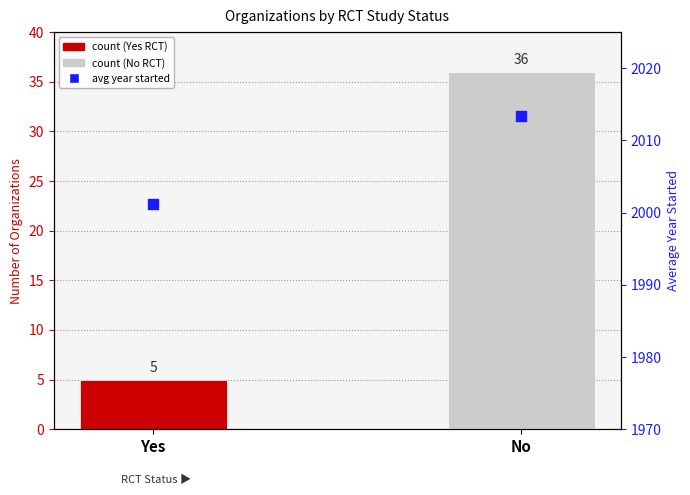

At which category is the sum across all series the highest?

No